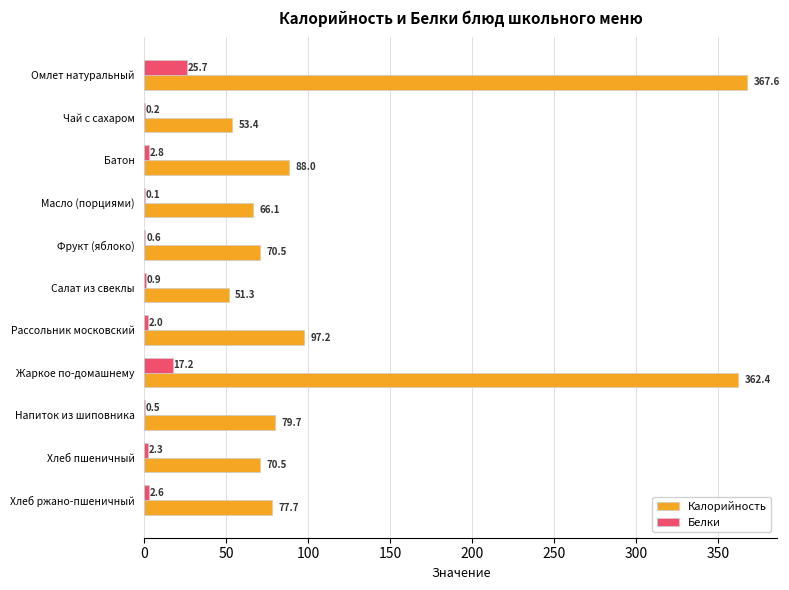

What is the greatest value displayed?

367.6